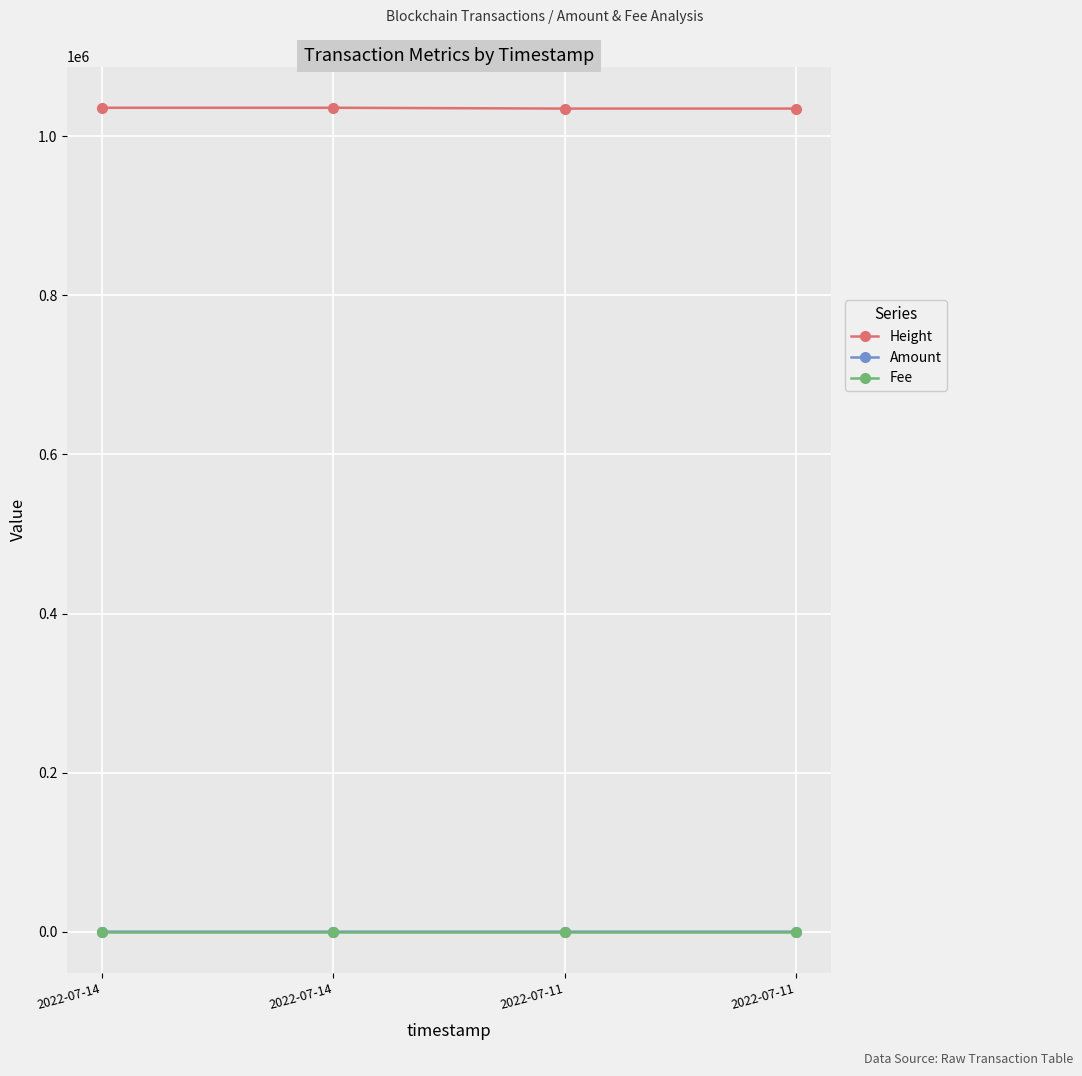

The Fee series shows 0.0 at 2022-07-11. True or false?

True